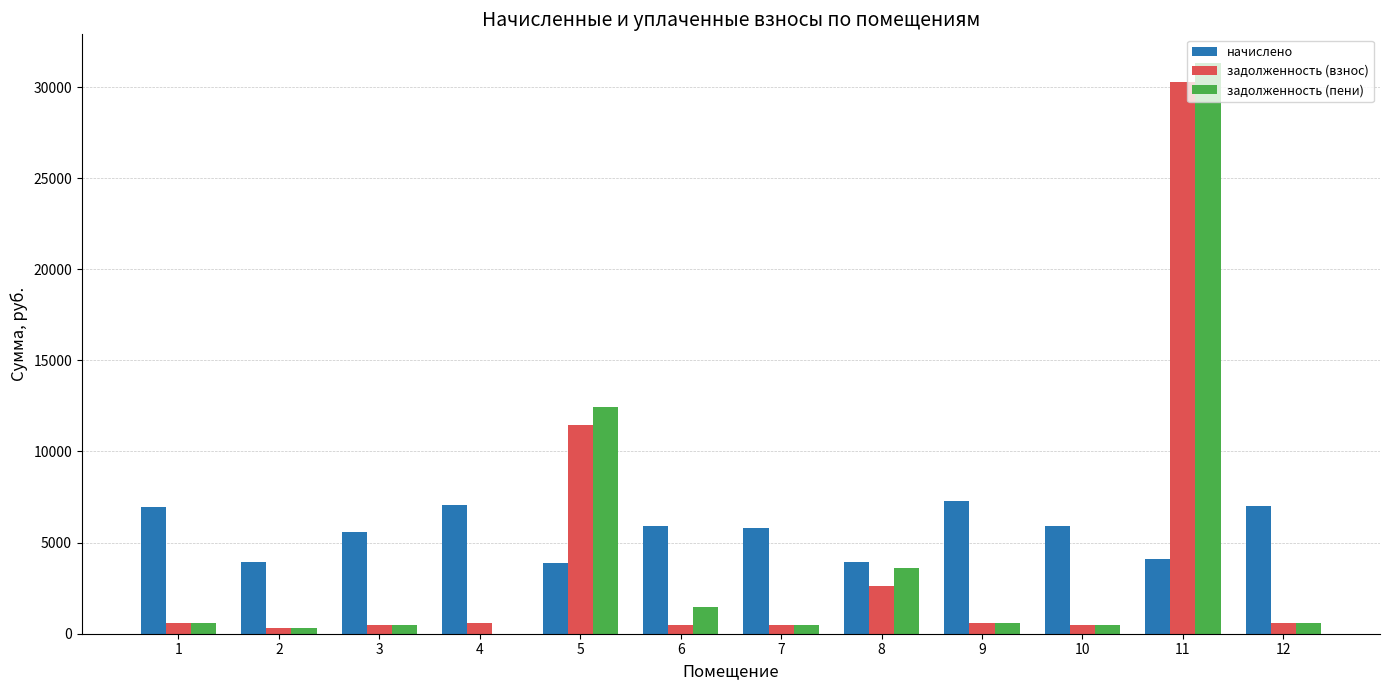

True or false: задолженность (взнос) has a value of 466.9 at 3.

True